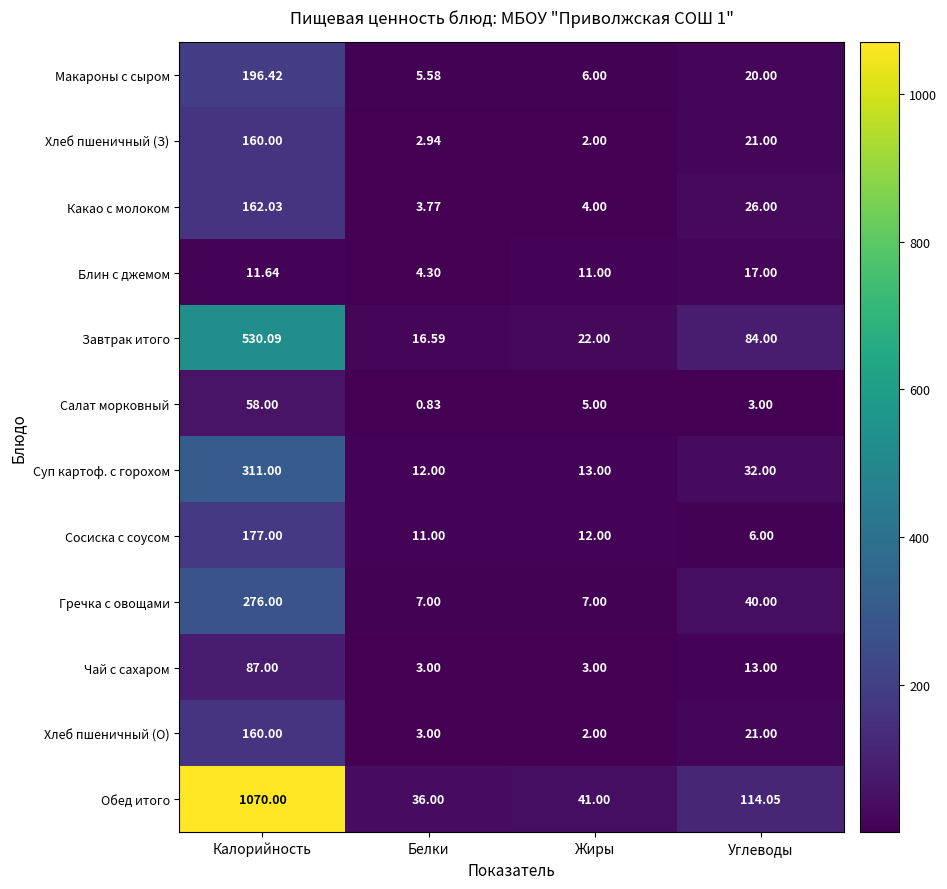

What is the total value across all series at Жиры?

128.0